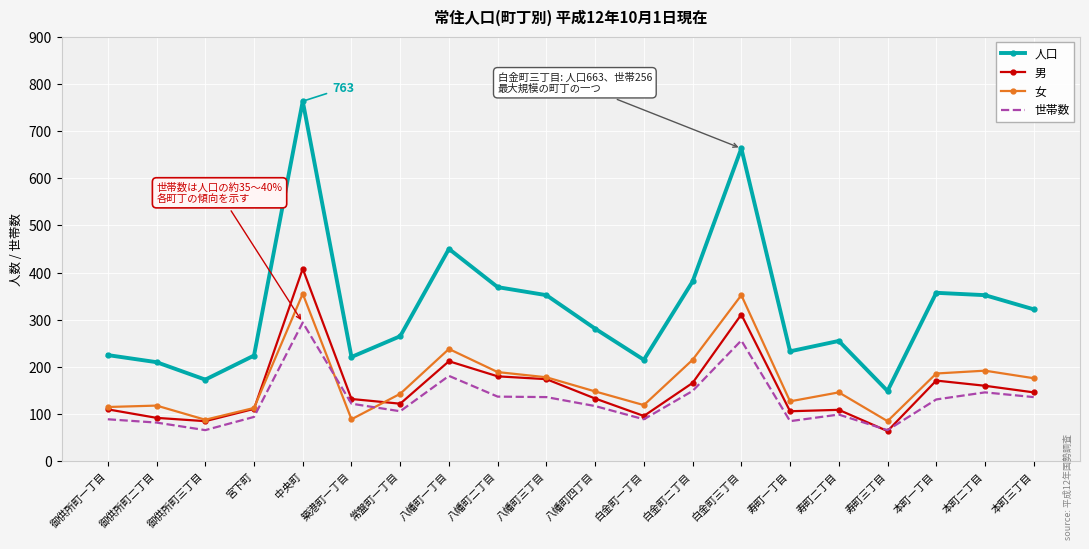

At which category does 人口 reach its first local peak?

中央町